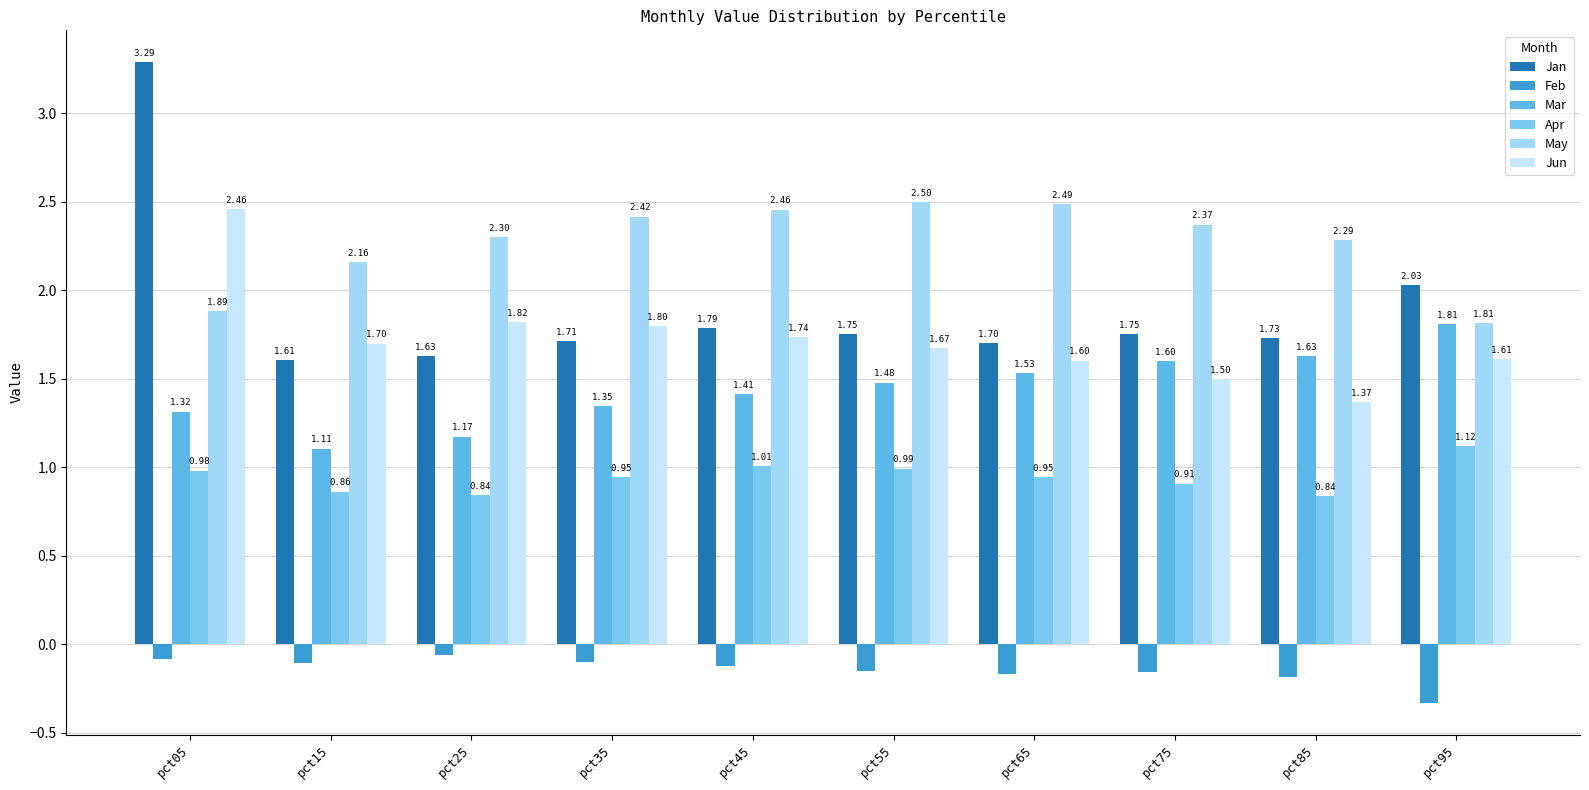

Are the bars grouped side by side (vs. stacked)?

Yes